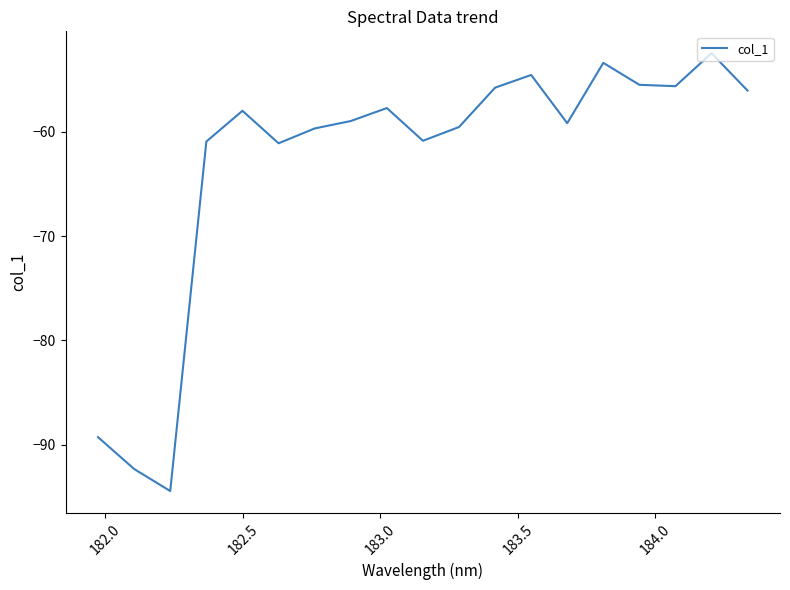

What is the difference between the maximum and minimum values?

42.0